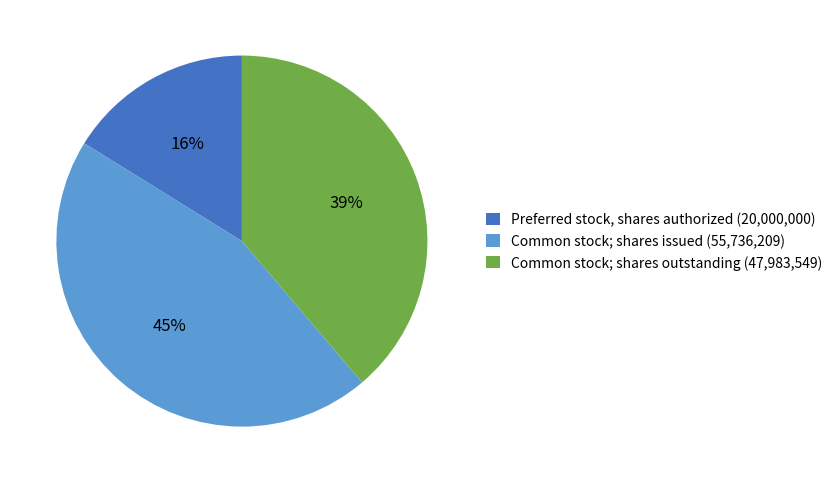

How many segments does this pie chart have?

3